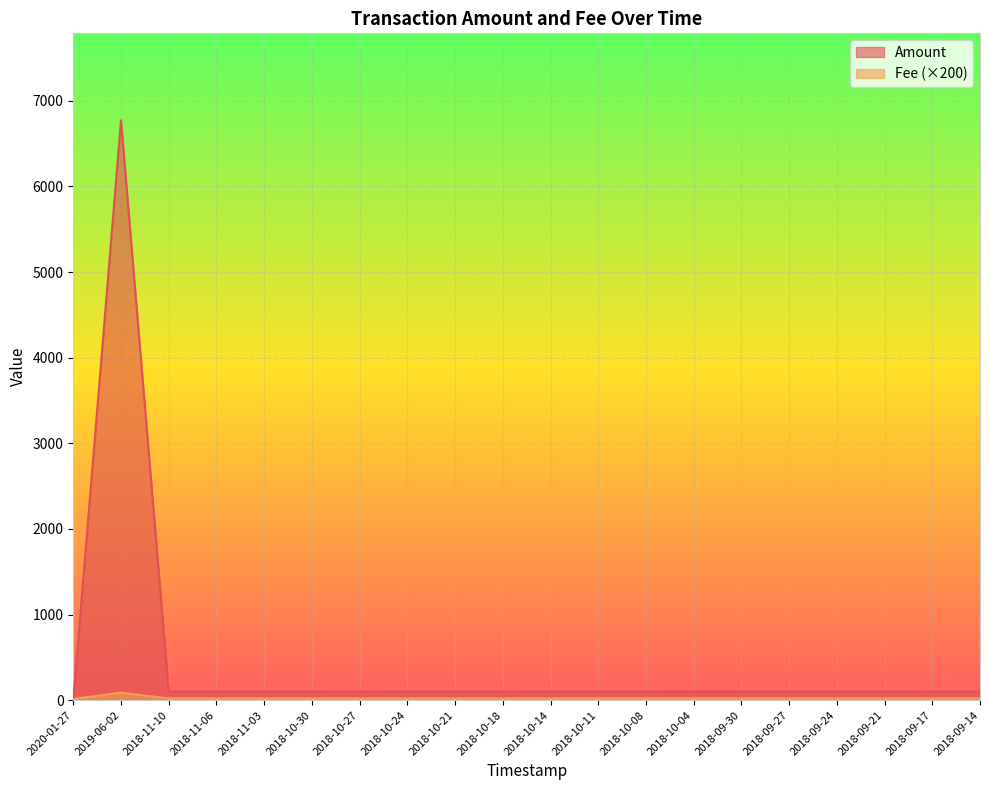

What is the difference between the maximum and minimum values in the Amount series?

6772.2